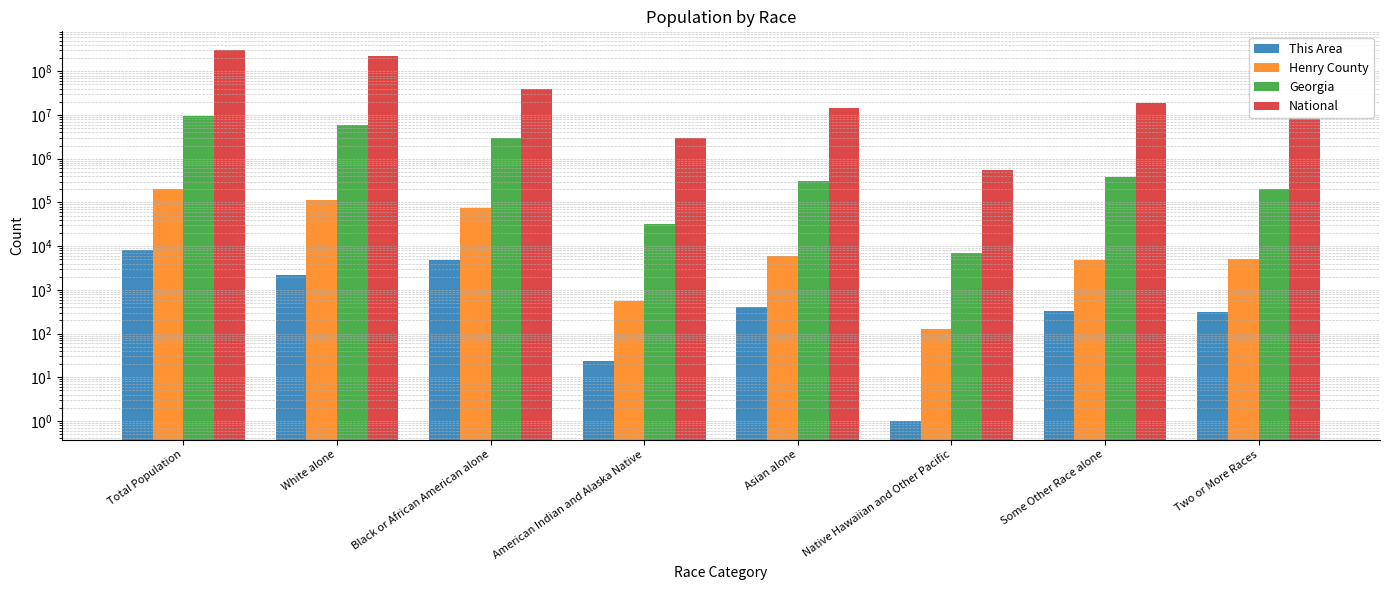

Reading left to right, what are all the values shown in this chart?

This Area: 8083	2176	4834	24	404	1	331	313
Henry County: 203922	112201	75277	555	5968	129	4815	4977
Georgia: 9687653	5787440	2950435	32151	314467	6799	388872	207489
National: 308745538	223553265	38929319	2932248	14674252	540013	19107368	9009073